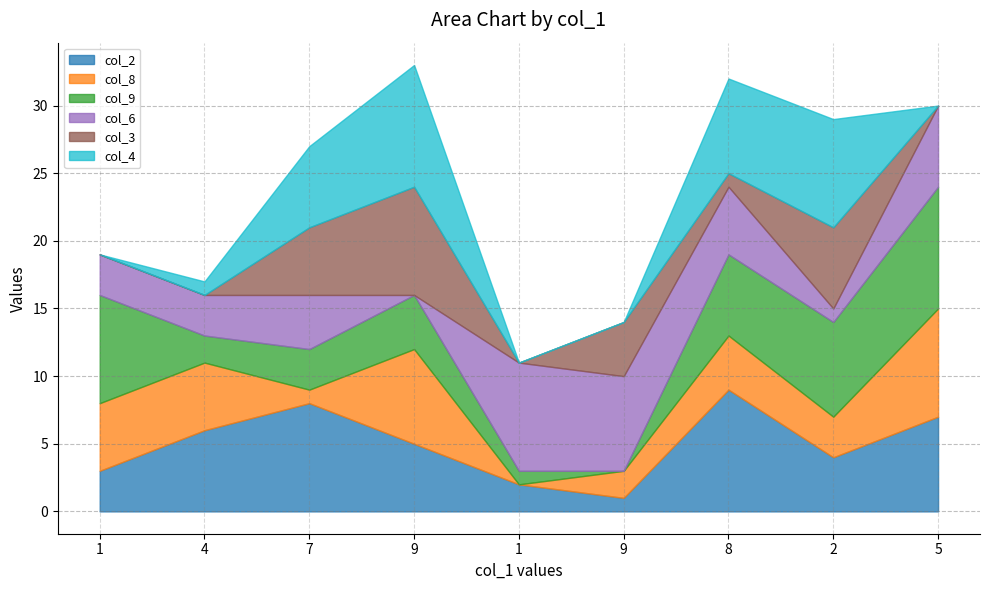

What is the sum of the col_6 values at 1 and 9?

15